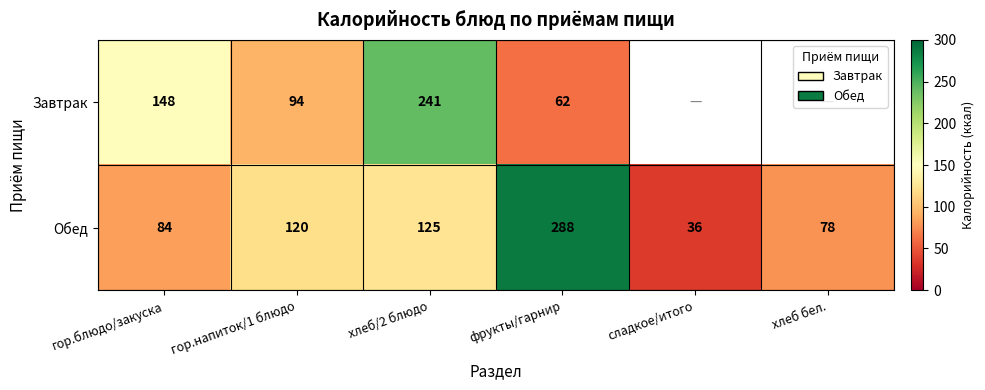

Which has a higher value, хлеб/2 блюдо or гор.напиток/1 блюдо?

хлеб/2 блюдо